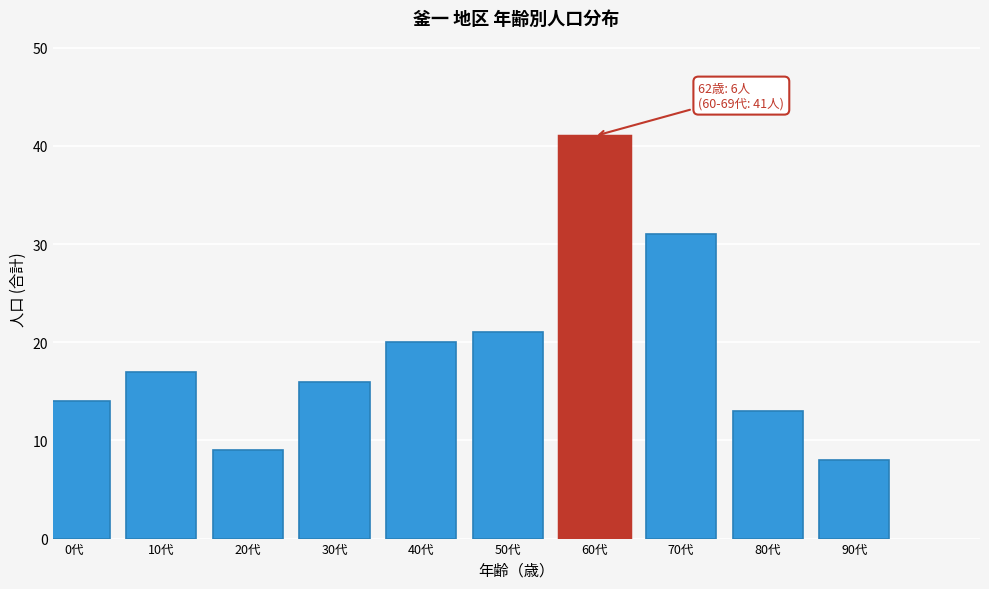

Reading left to right, what are all the values shown in this chart?

0代=14	10代=17	20代=9	30代=16	40代=20	50代=21	60代=41	70代=31	80代=13	90代=8